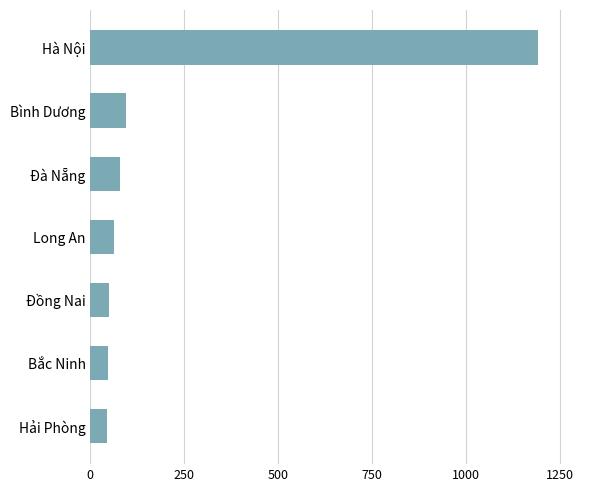

Count the number of categories in the chart.

7